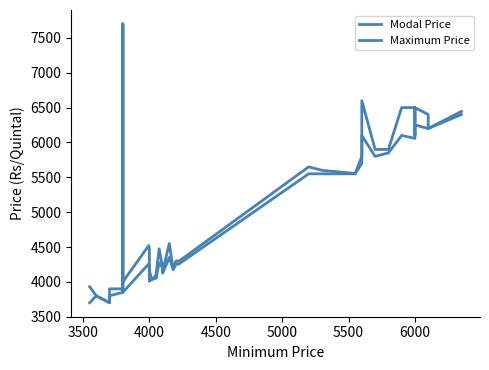

List the series in order of their peak value, lowest first.

Modal Price, Maximum Price